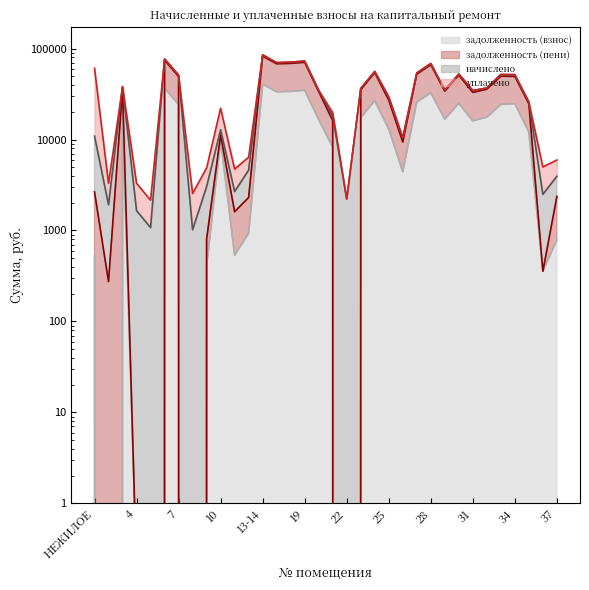

What is the value of the задолженность (пени) point at the 17th from the left?

33622.1